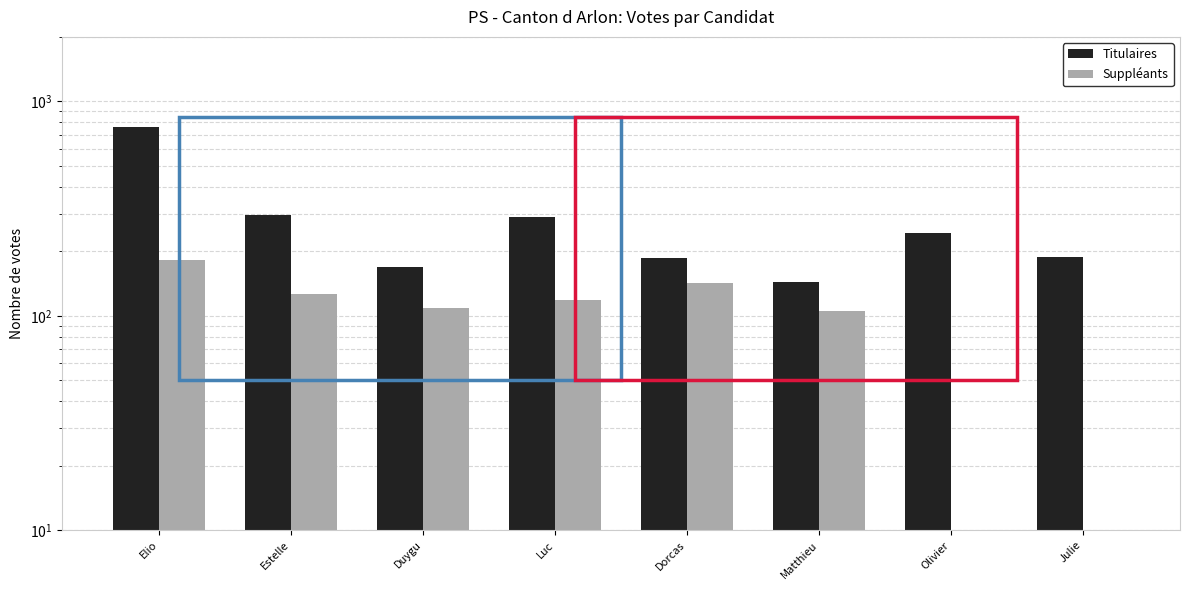

Are the bars grouped side by side (vs. stacked)?

Yes